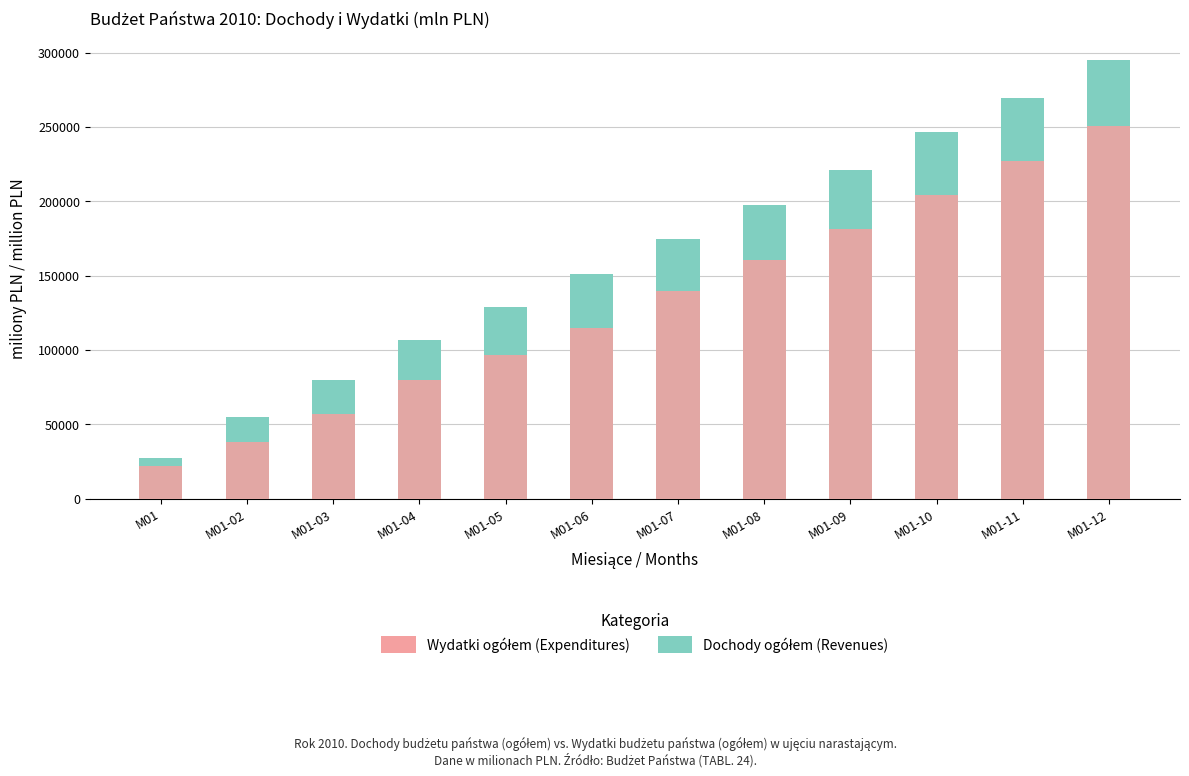

Which series has the widest spread of values?

Dochody ogółem (Revenues)